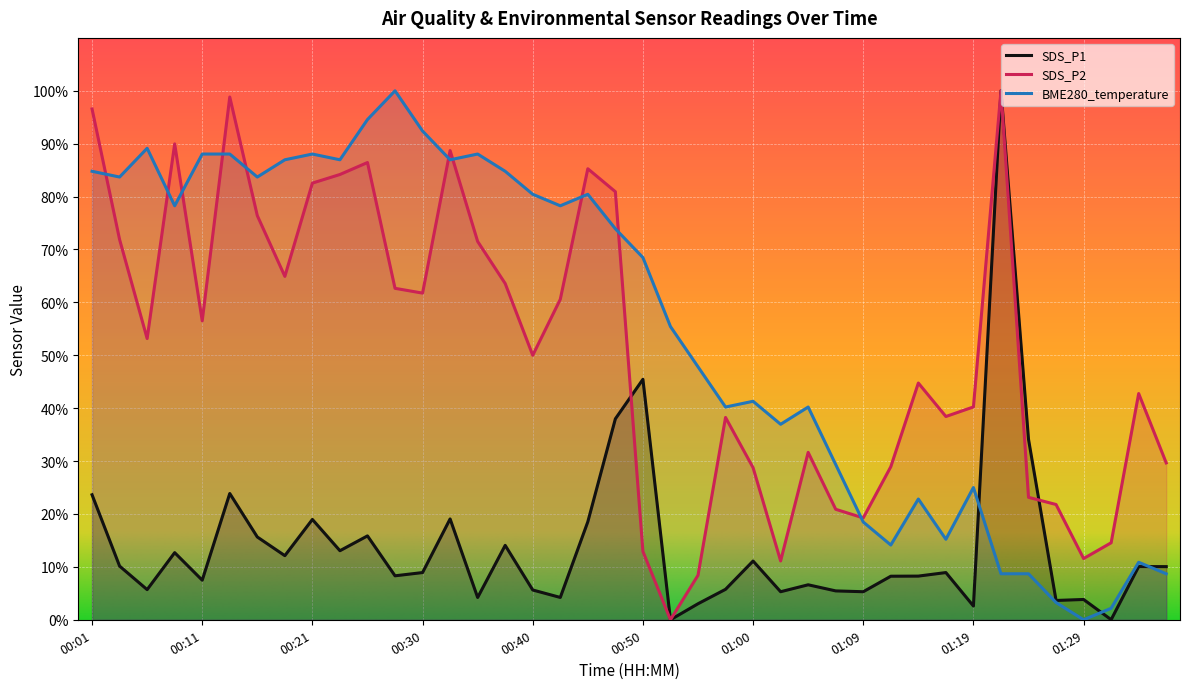

What is the highest value of the SDS_P2 series?

100.0